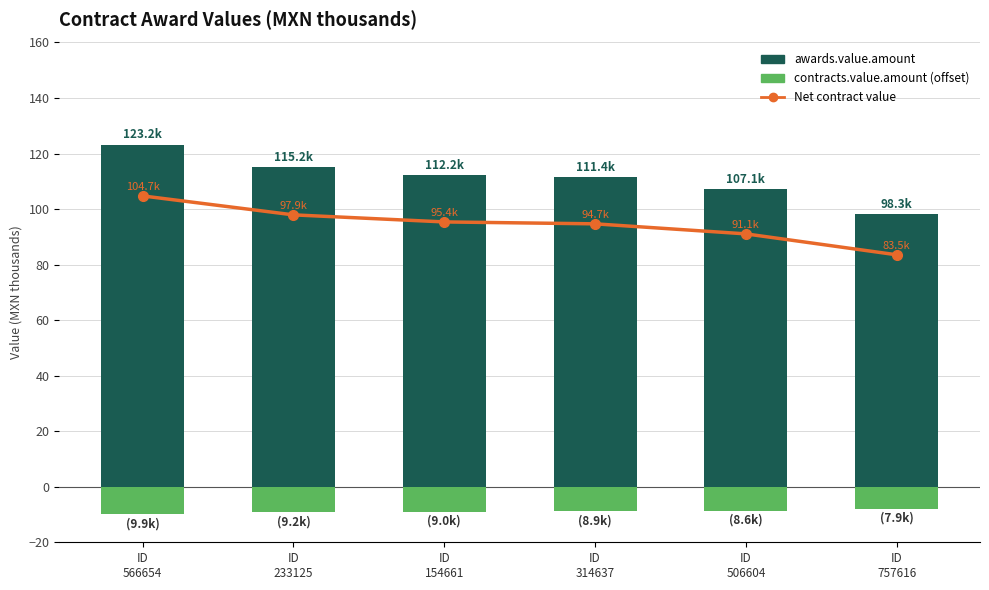

What is the maximum value shown in the chart?

123.2